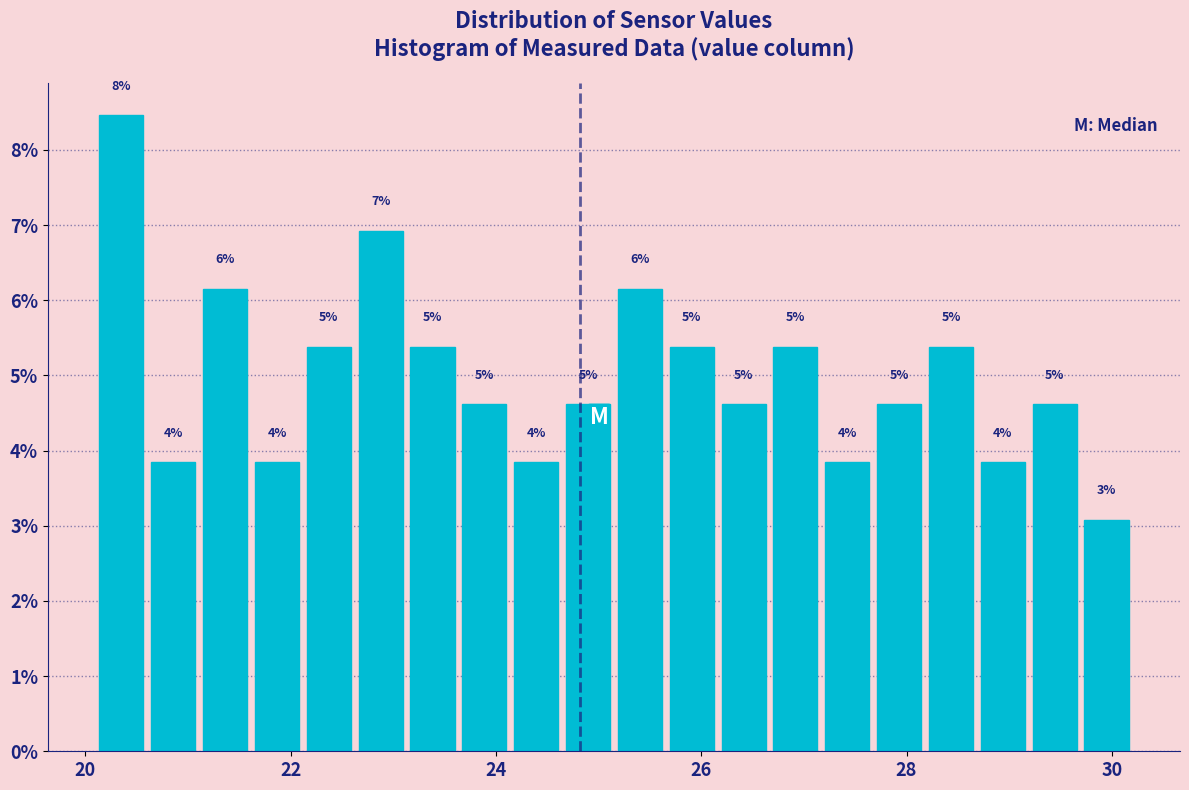

Around what value on the x-axis is the tallest bar? Give the approximate position of its centre, as read against the axis.

20.4